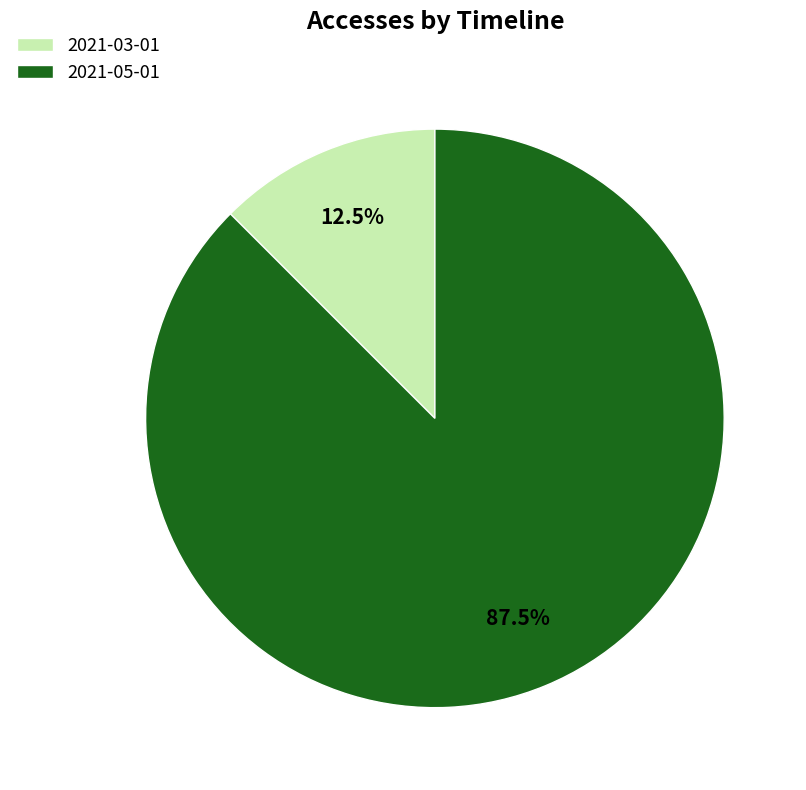

Approximately how many times larger is the value at 2021-05-01 compared to 2021-03-01?

7.0